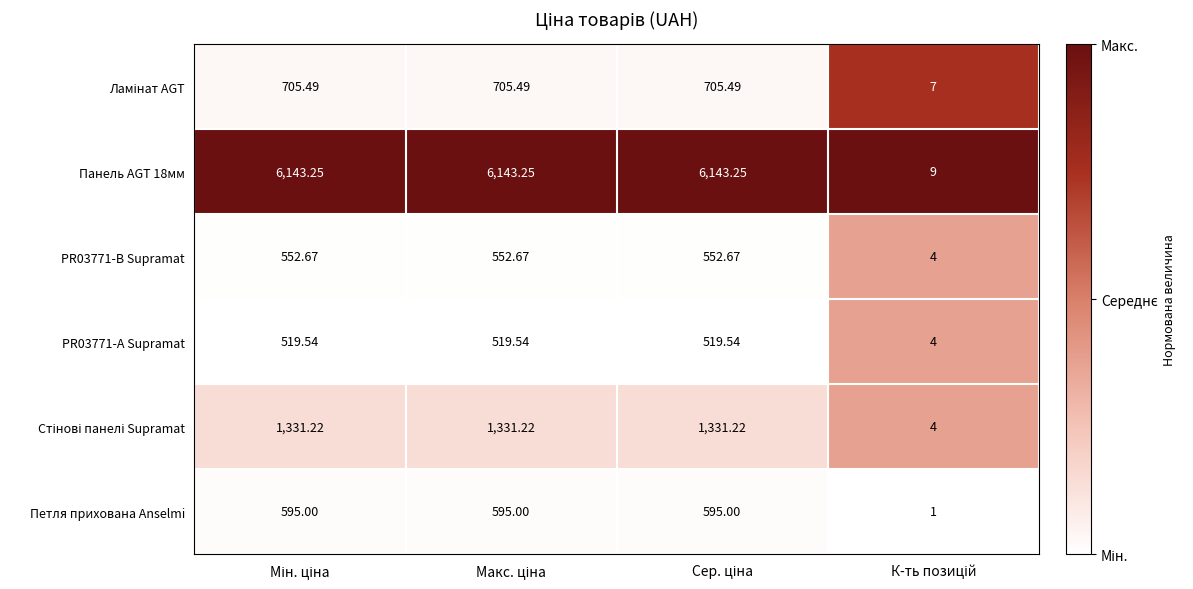

Which label corresponds to the largest value in the chart?

Мін. ціна